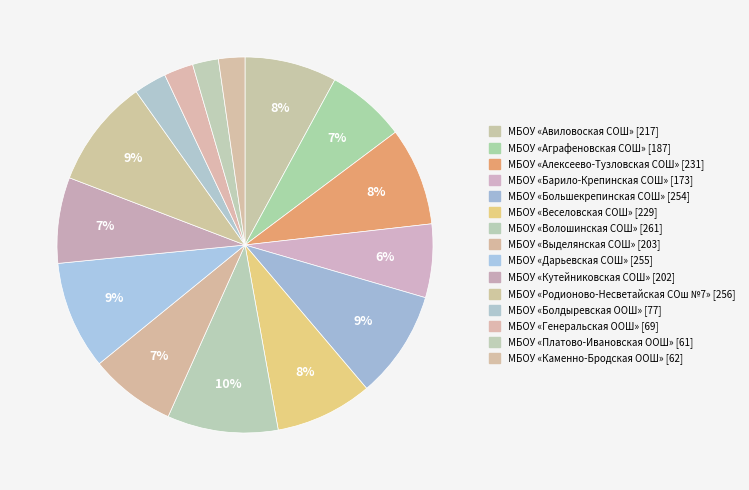

Count the number of slices in the pie.

15